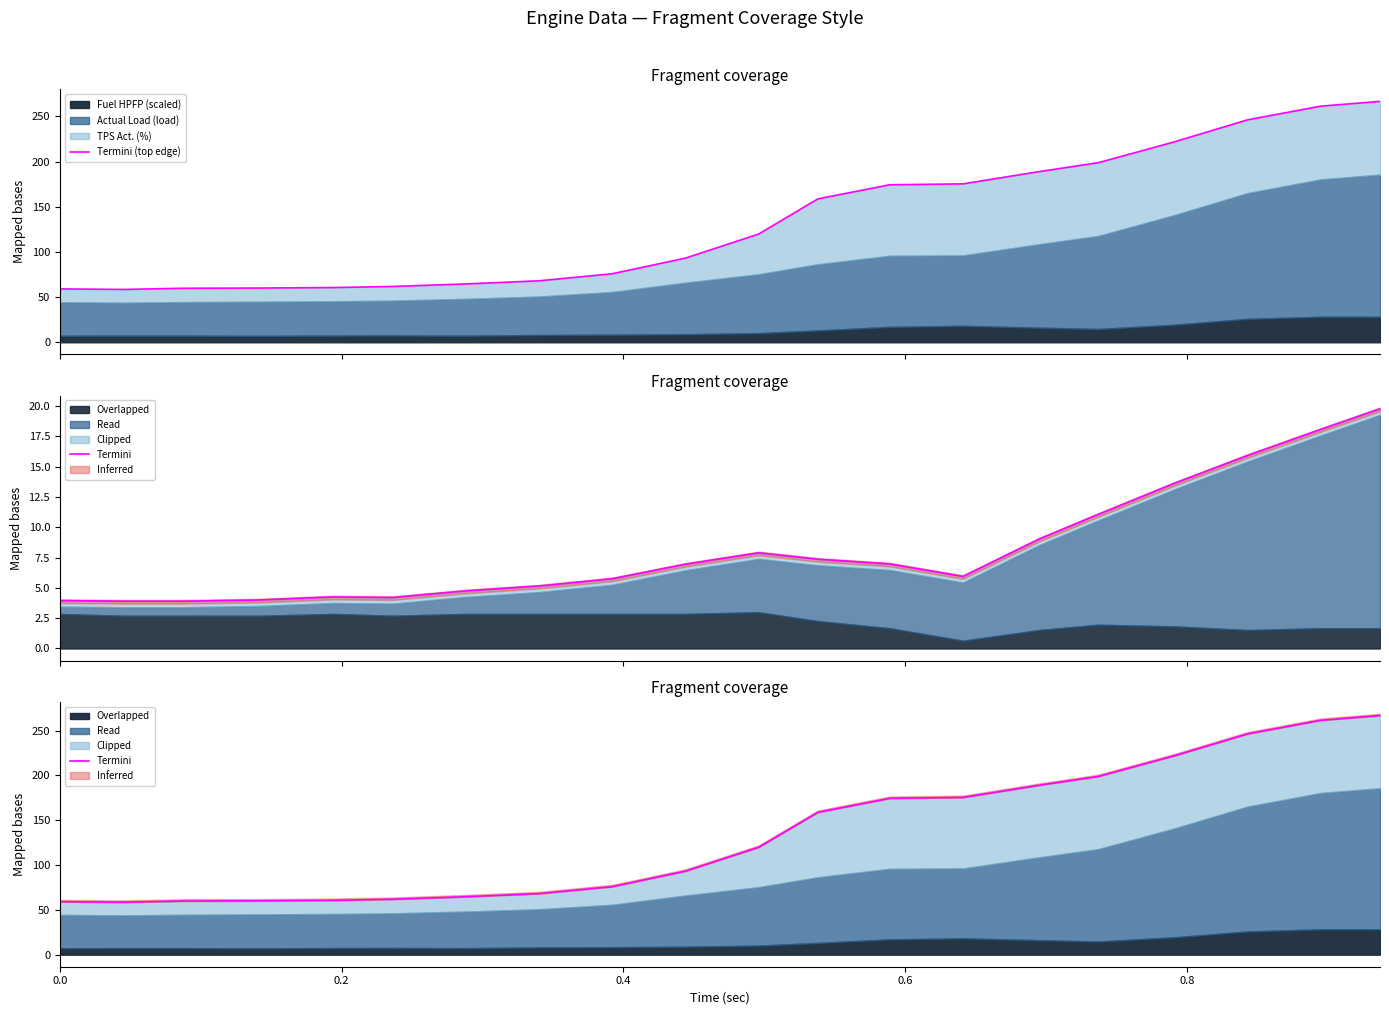

What is the greatest value displayed?

266.7